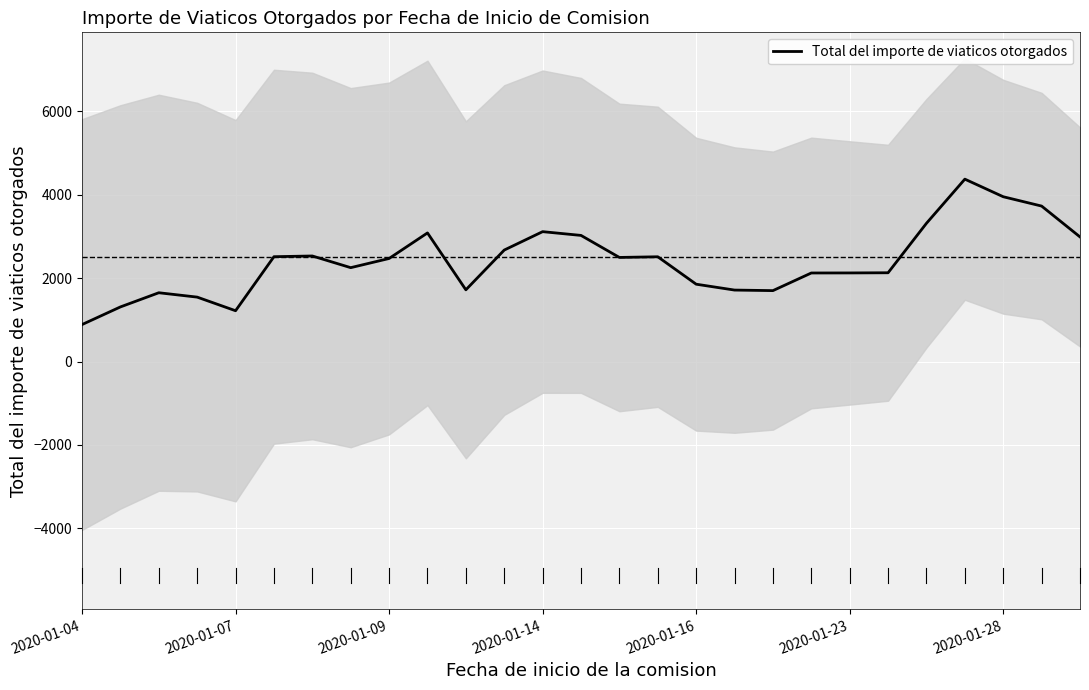

What is the minimum value for Total del importe de viaticos otorgados?

886.4